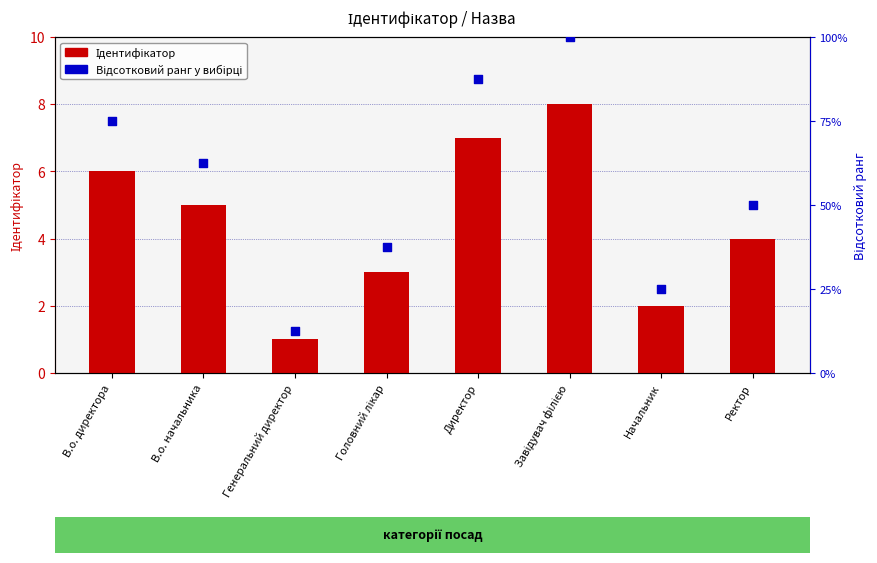

Is the value of Ідентифікатор at Генеральний директор greater than the value of Відсотковий ранг у вибірці at В.о. директора?

No